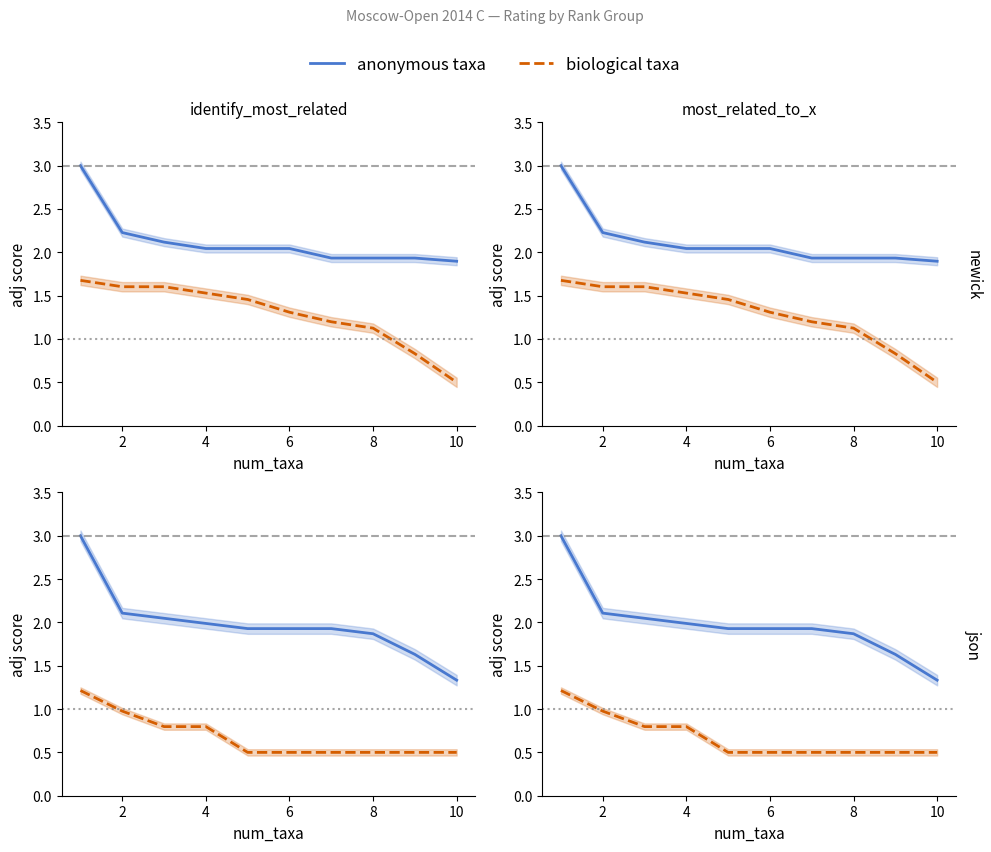

Count the number of categories in the chart.

10